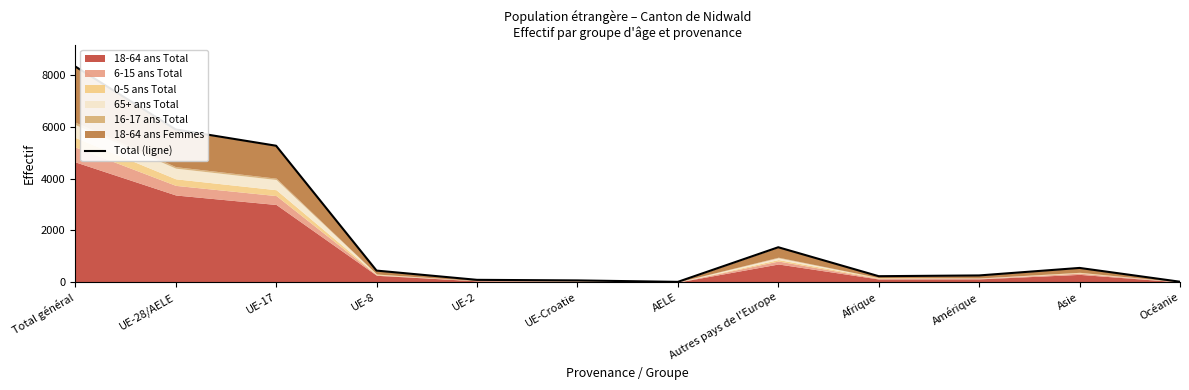

Which label corresponds to the largest value in the chart?

Total général